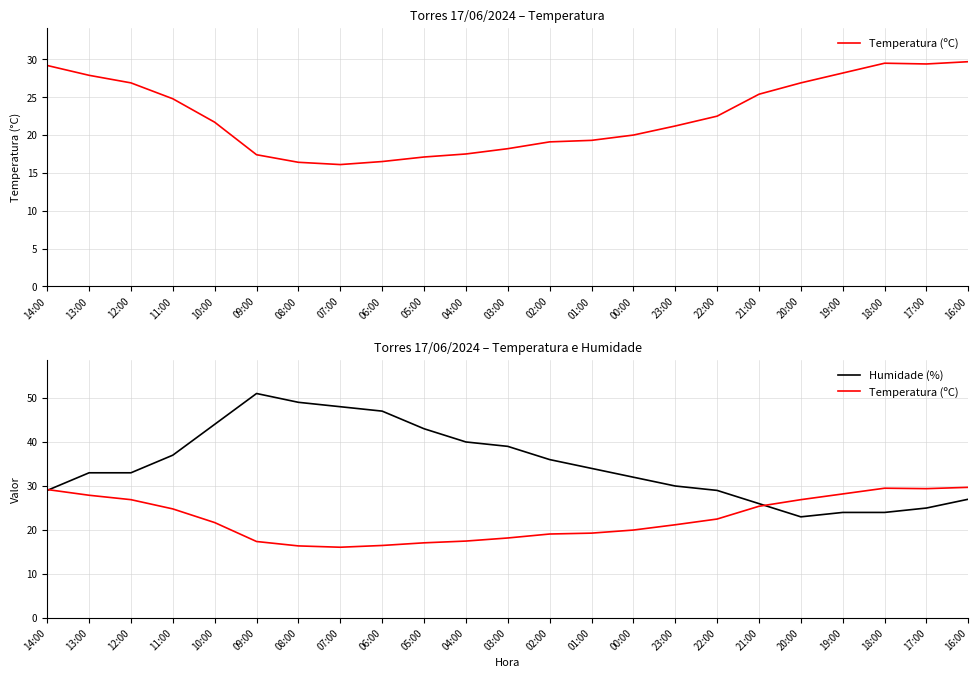

At which label is Humidade (%) closest to 37?

11:00